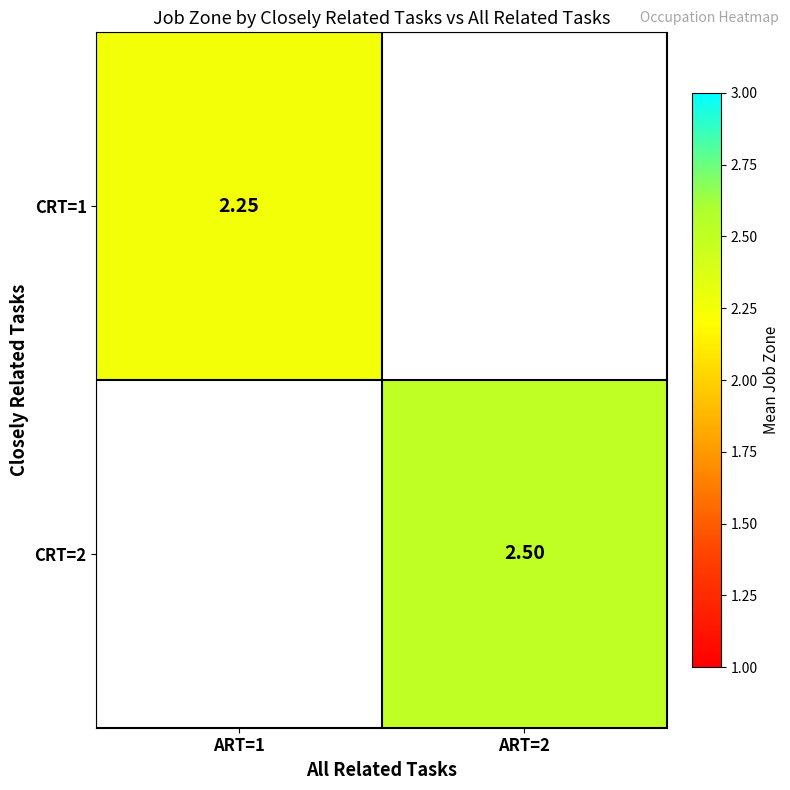

Which category has the highest value in the CRT=1 series?

ART=1